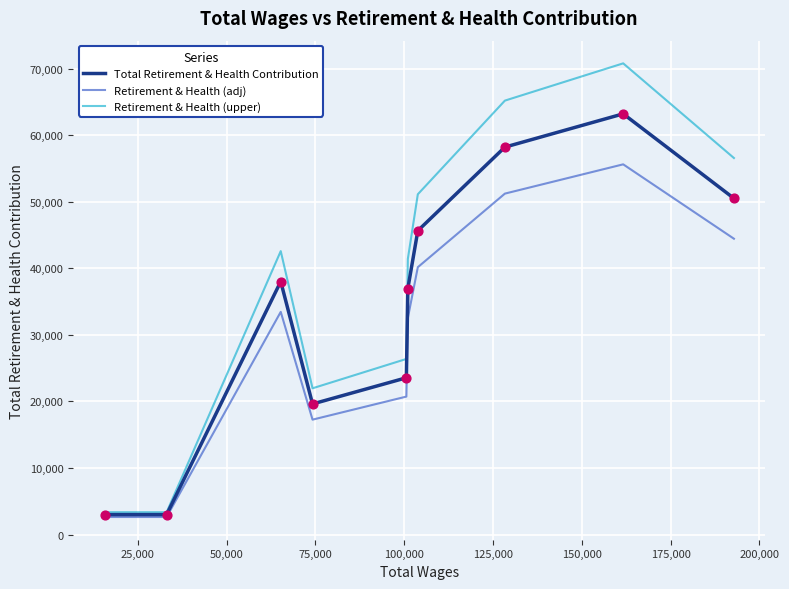

At how many categories does at least one series exceed 65504?

1